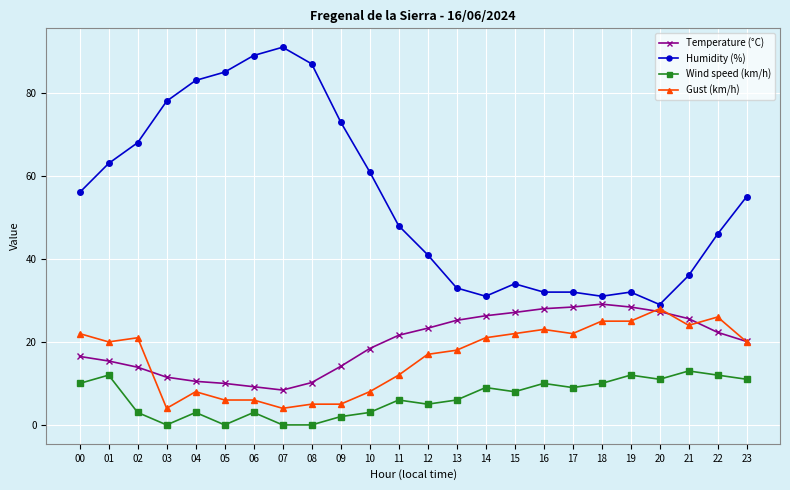

True or false: Wind speed (km/h) and Humidity (%) cross at least once.

False